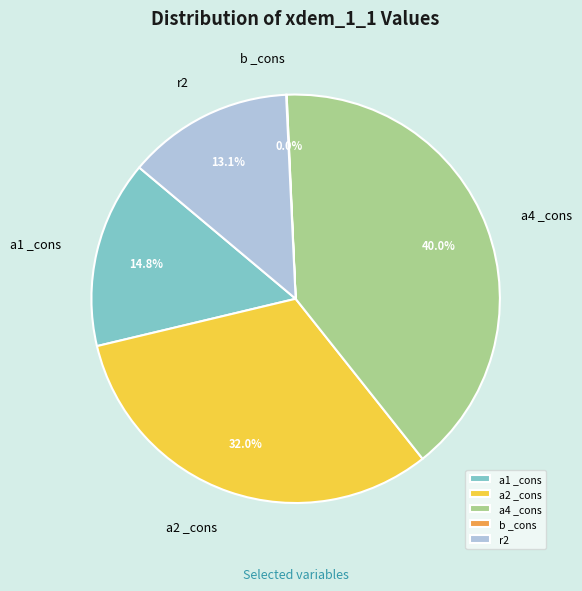

Between a1 _cons and r2, which is larger?

a1 _cons